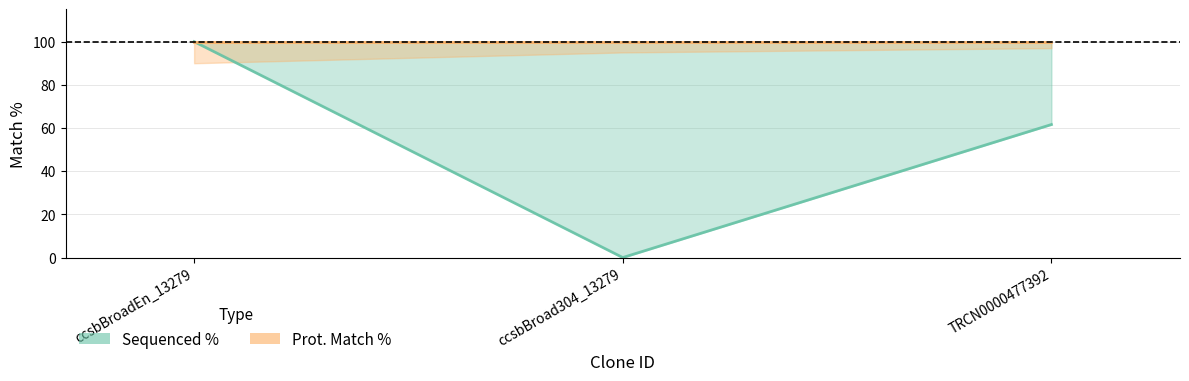

What is the approximate value at TRCN0000477392?

61.6